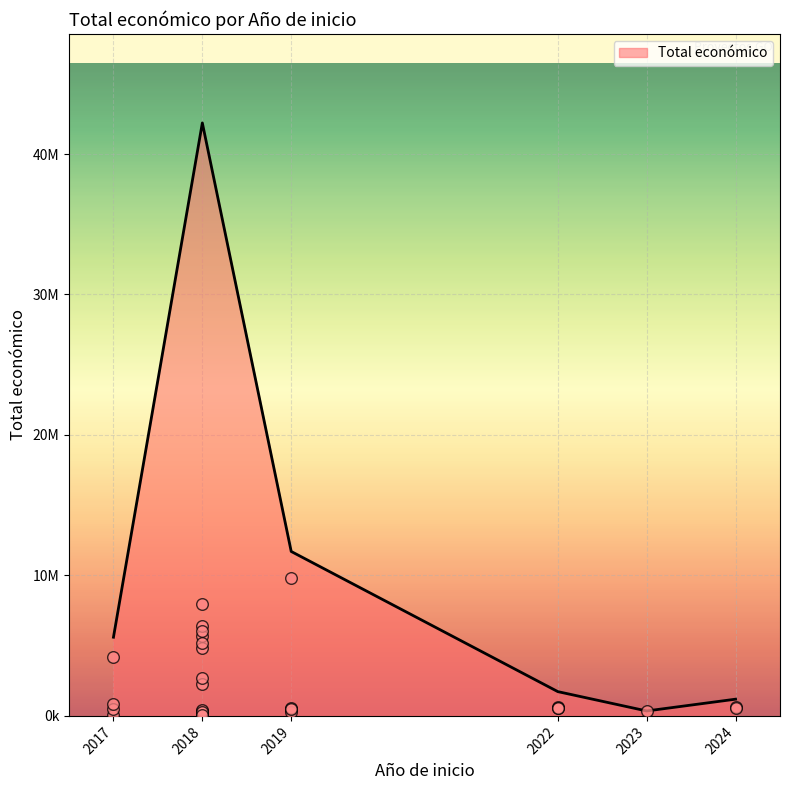

What is the change in value from 2018 to 2018?

+395310